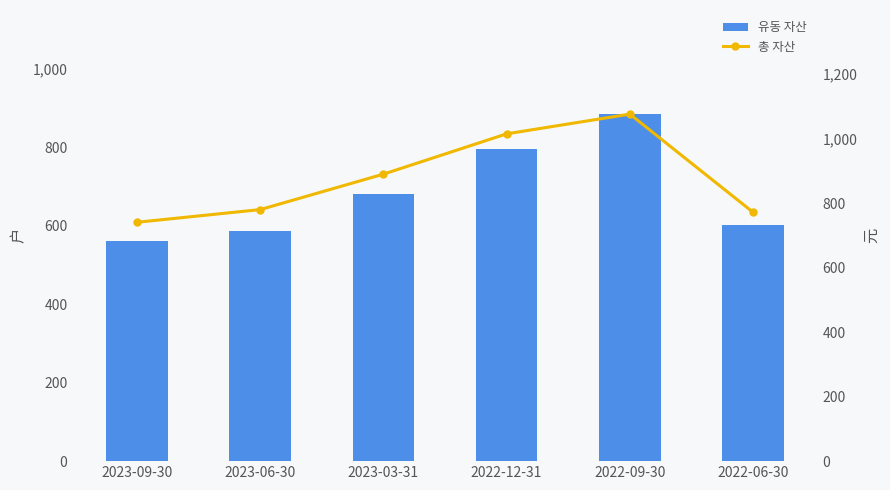

Which series changed the most between 2023-09-30 and 2022-06-30?

유동 자산